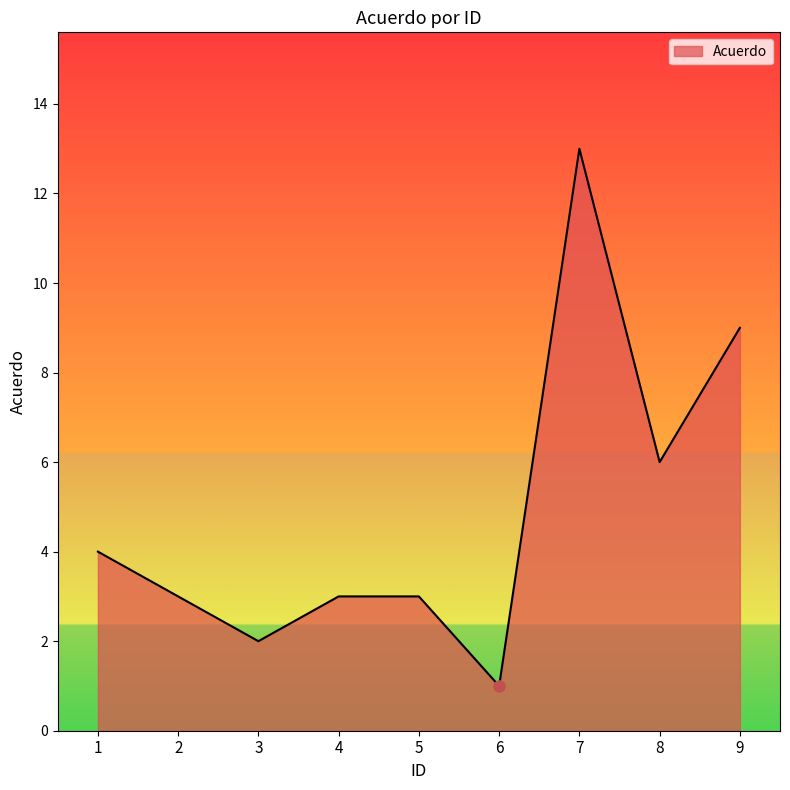

At which category does the data reach its first local valley?

3